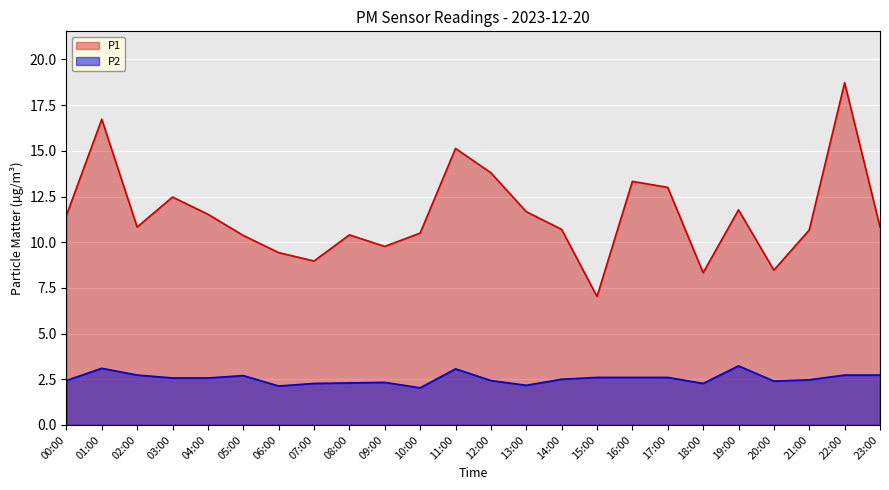

What is the average value of the P1 series?

11.5